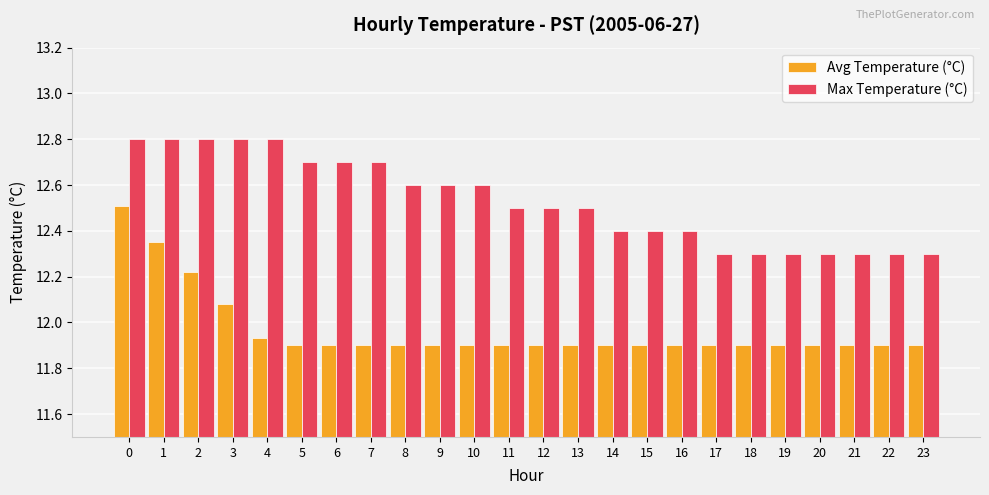

Are the bars grouped side by side (vs. stacked)?

Yes